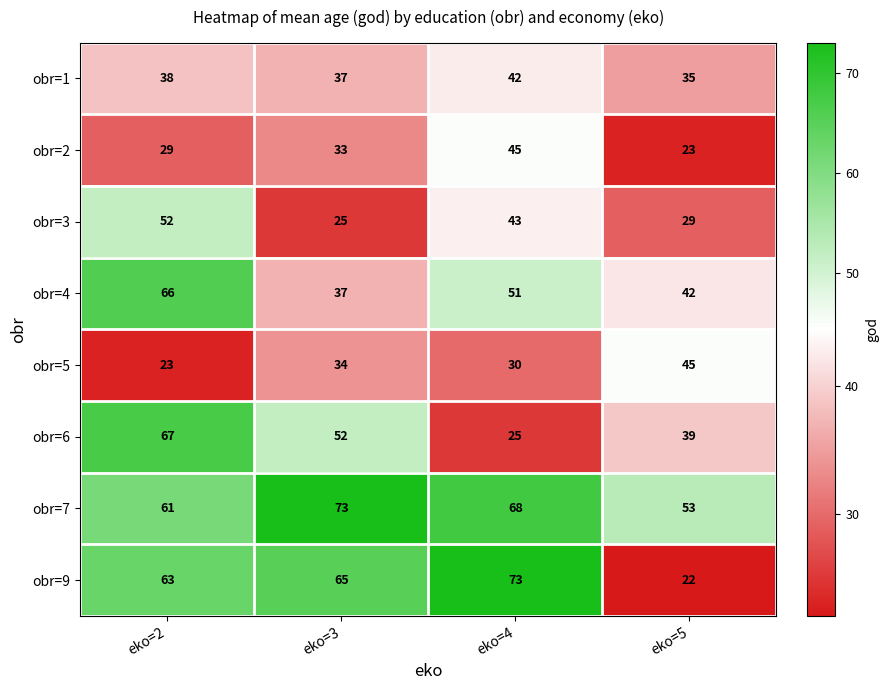

What is the difference between the highest and lowest values at eko=3?

48